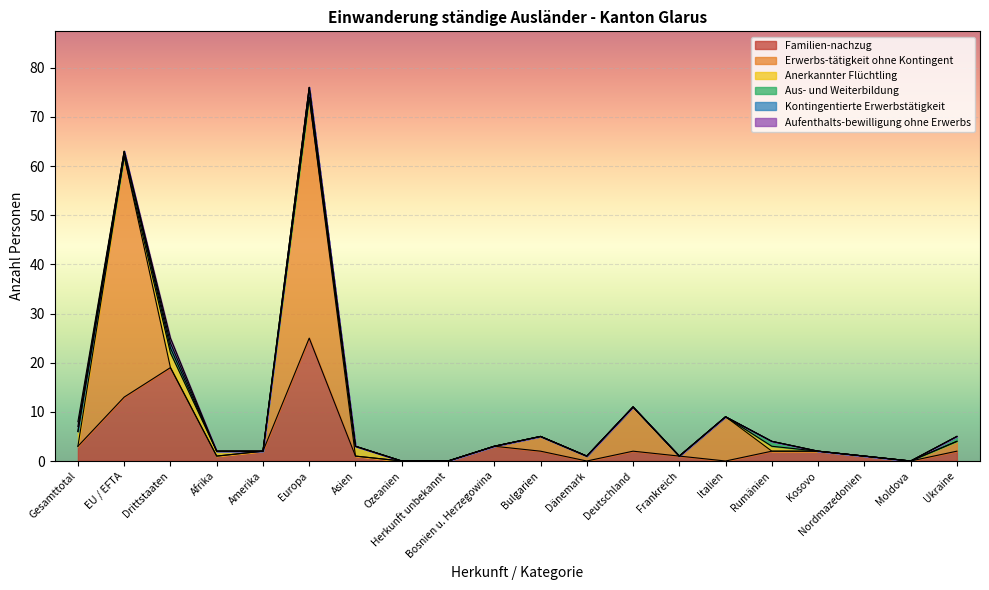

The Anerkannter Flüchtling series shows 2 at Asien. True or false?

True